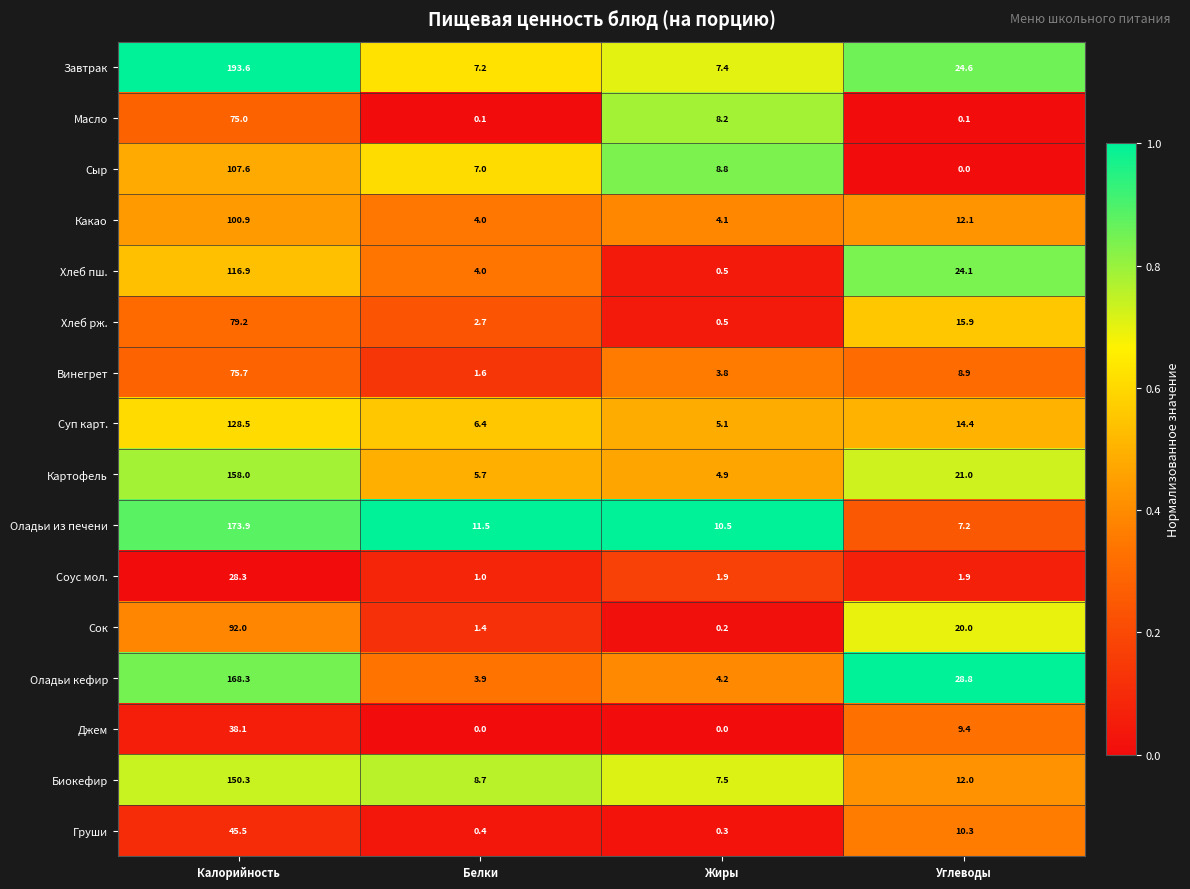

At which label does Сыр reach its peak?

Калорийность